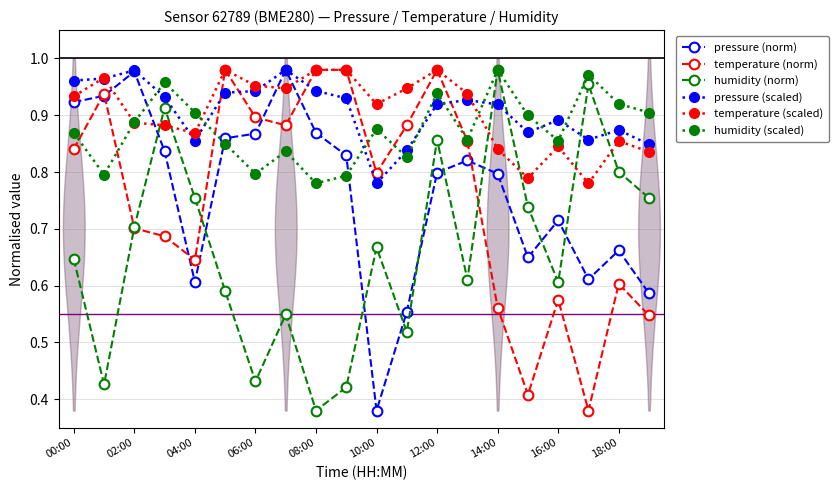

Which category has the lowest value in the humidity (norm) series?

08:00